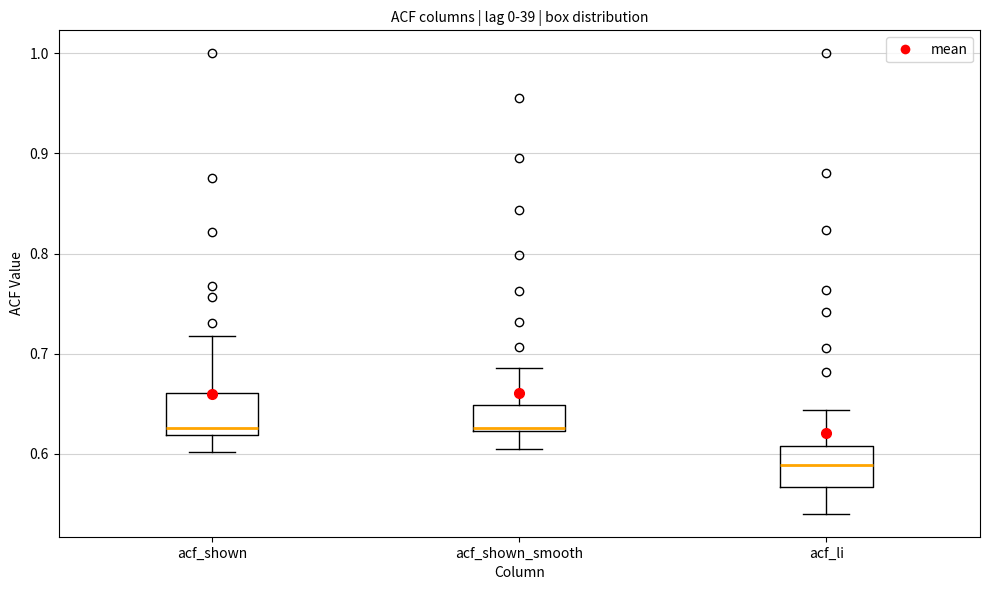

Where is the lower edge of the box for acf_shown on the y-axis? The values are not printed on the chart, so give them approximately, as read against the axis.

0.62